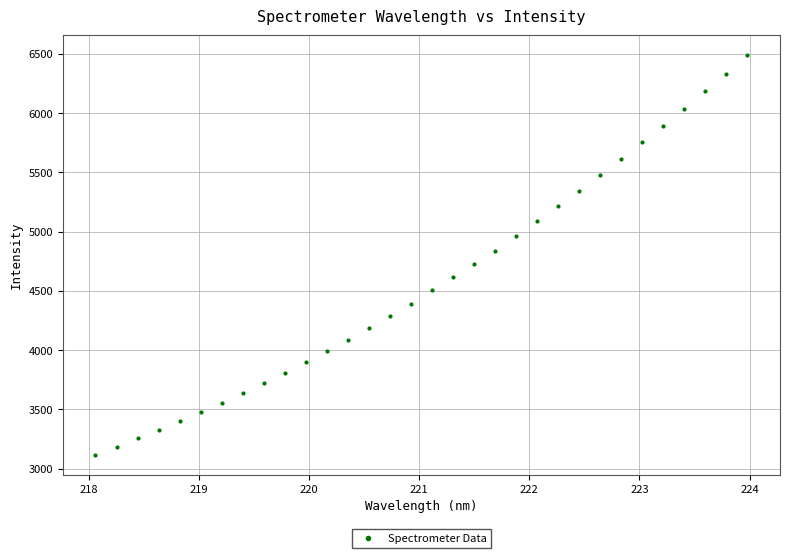

What is the range of Y values (max minus min)?

3369.5